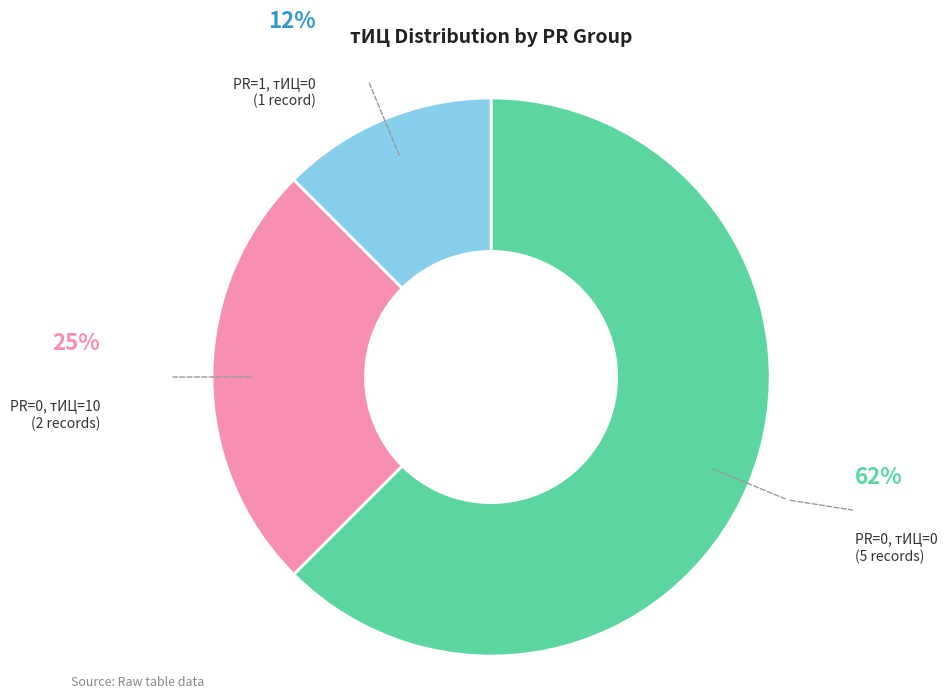

Between PR=0, тИЦ=10 (2 records) and PR=0, тИЦ=0 (5 records), which is larger?

PR=0, тИЦ=0 (5 records)